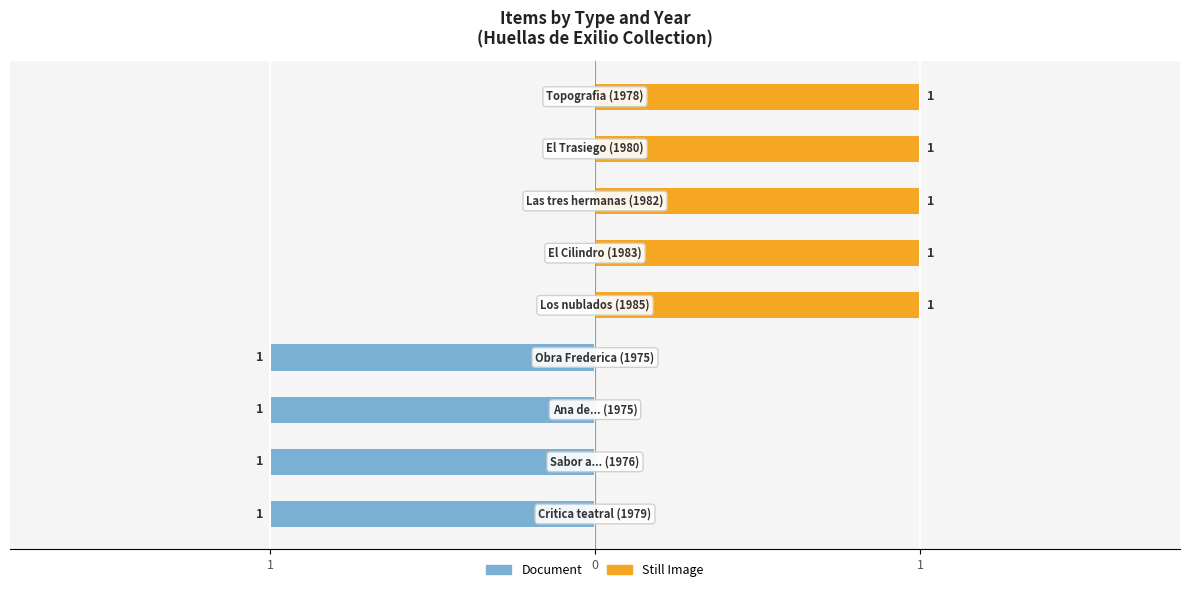

The Document series shows 0 at 6. True or false?

True